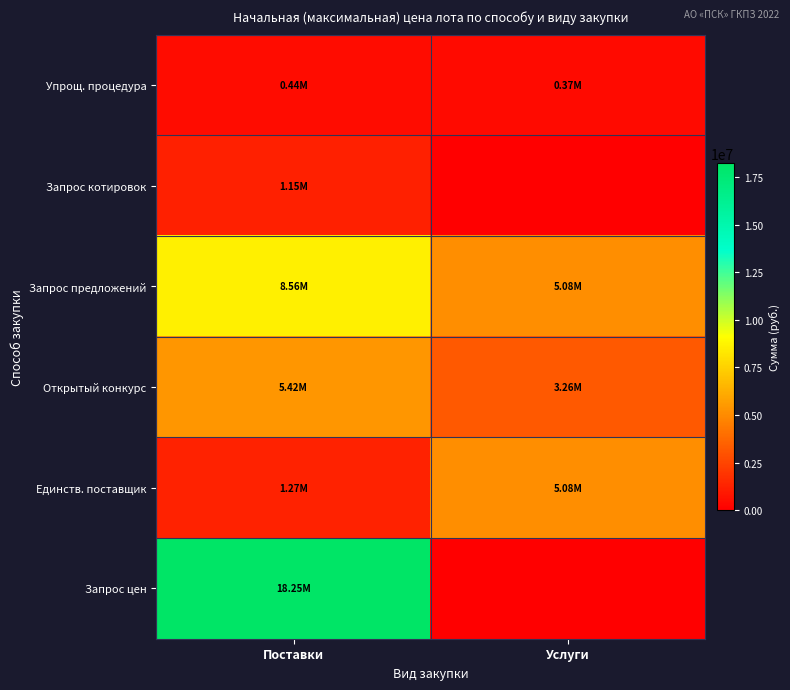

Rank the series by their maximum value, from highest to lowest.

Запрос цен, Запрос предложений, Открытый конкурс, Единств. поставщик, Запрос котировок, Упрощ. процедура